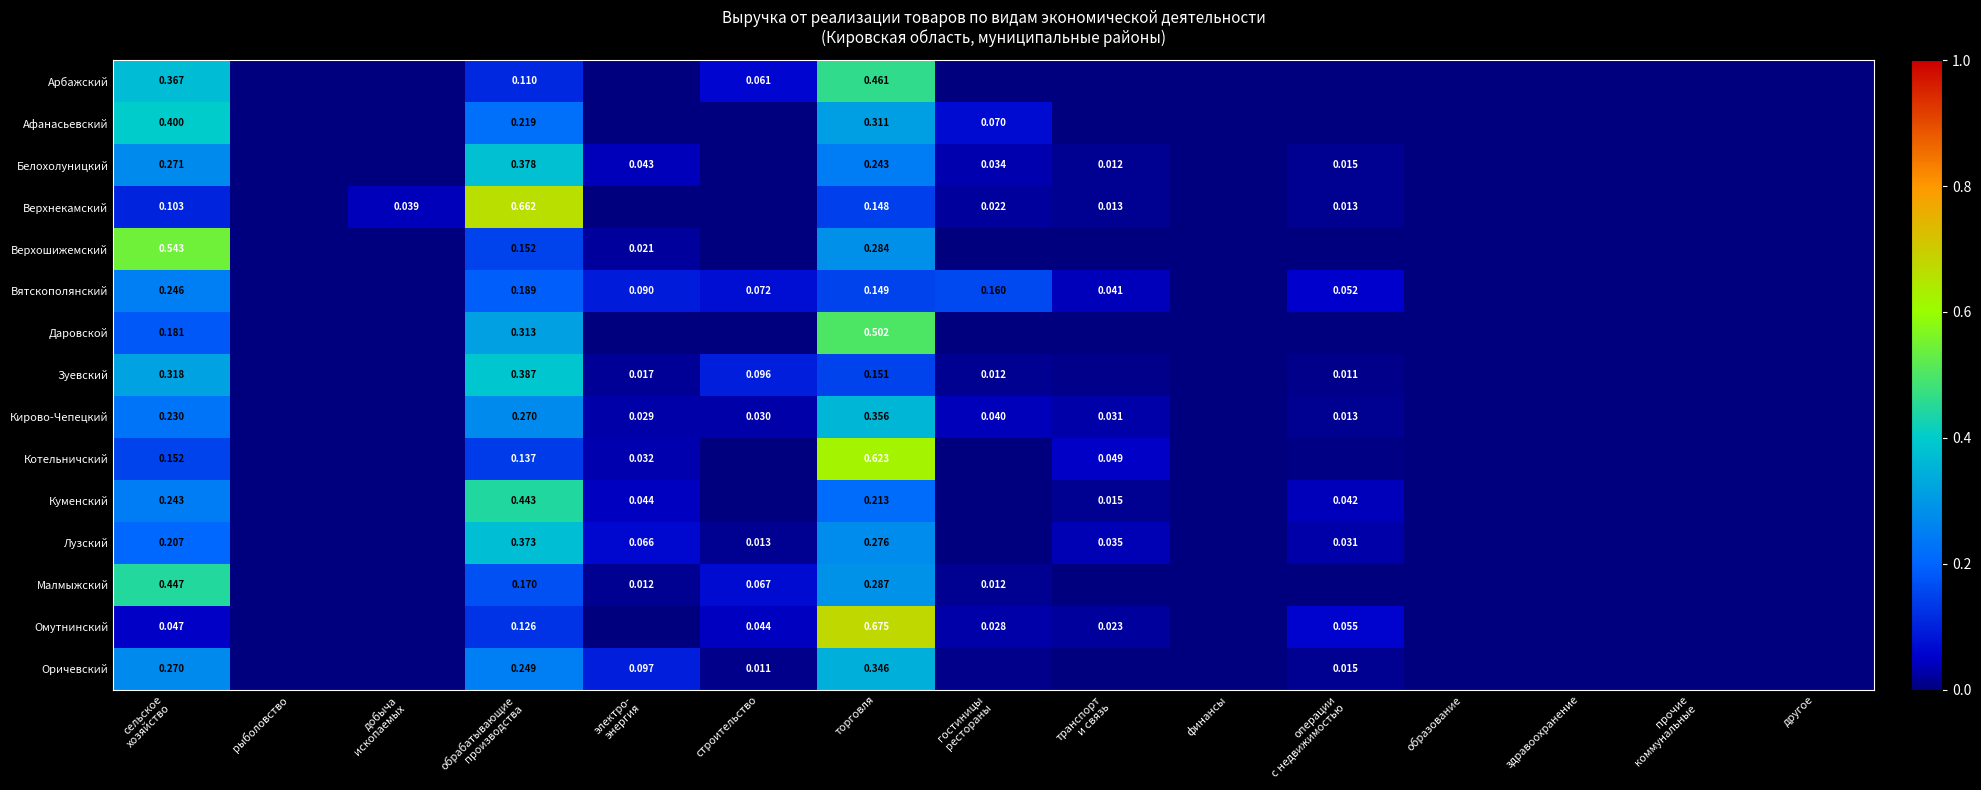

Rank the series by their maximum value, from highest to lowest.

Омутнинский, Верхнекамский, Котельничский, Верхошижемский, Даровской, Арбажский, Малмыжский, Куменский, Афанасьевский, Зуевский, Белохолуницкий, Лузский, Кирово-Чепецкий, Оричевский, Вятскополянский